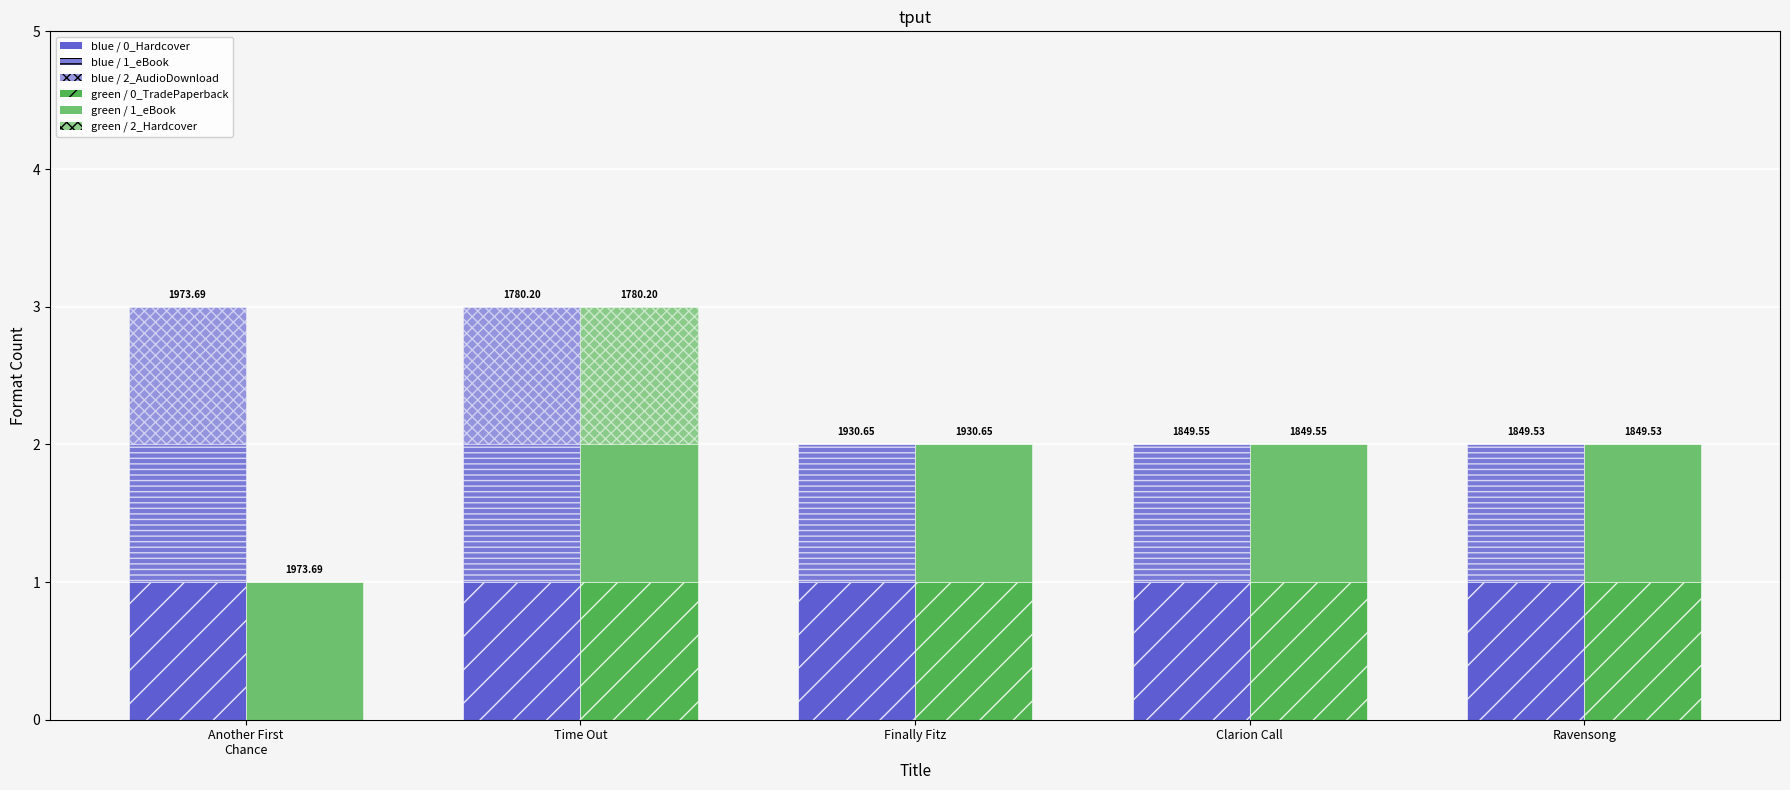

How many bars are there in each group?

6